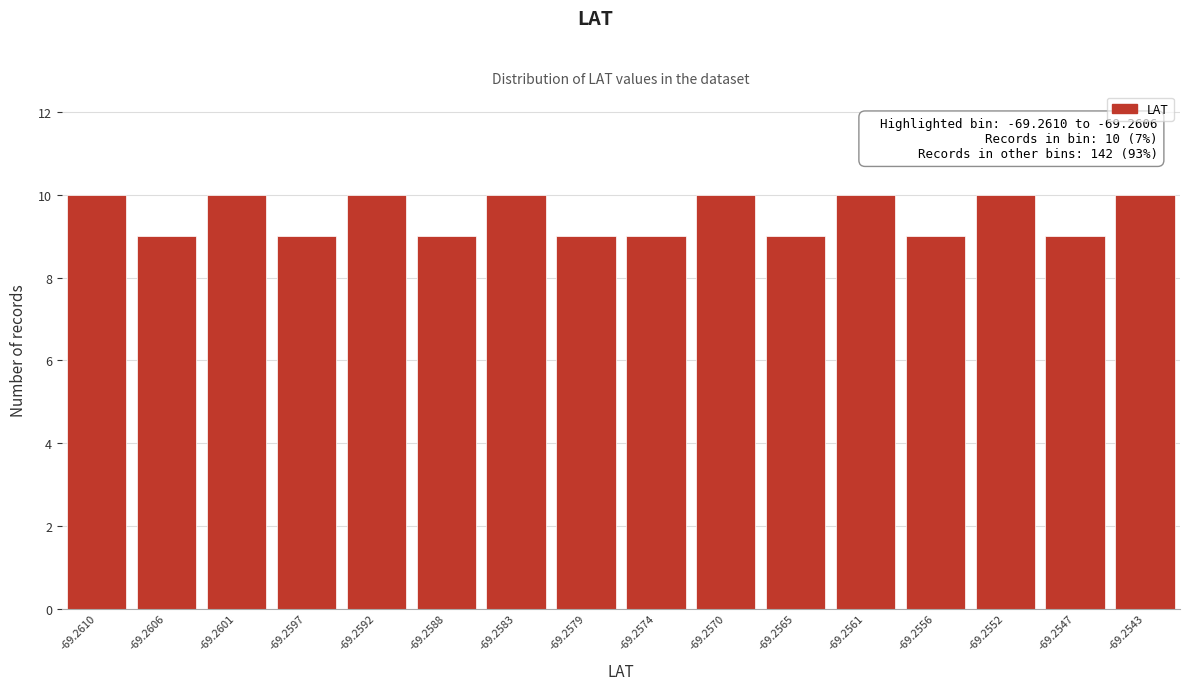

Reading right to left, extract all data points from this chart.

-69.2543=10	-69.2547=9	-69.2552=10	-69.2556=9	-69.2561=10	-69.2565=9	-69.2570=10	-69.2574=9	-69.2579=9	-69.2583=10	-69.2588=9	-69.2592=10	-69.2597=9	-69.2601=10	-69.2606=9	-69.2610=10